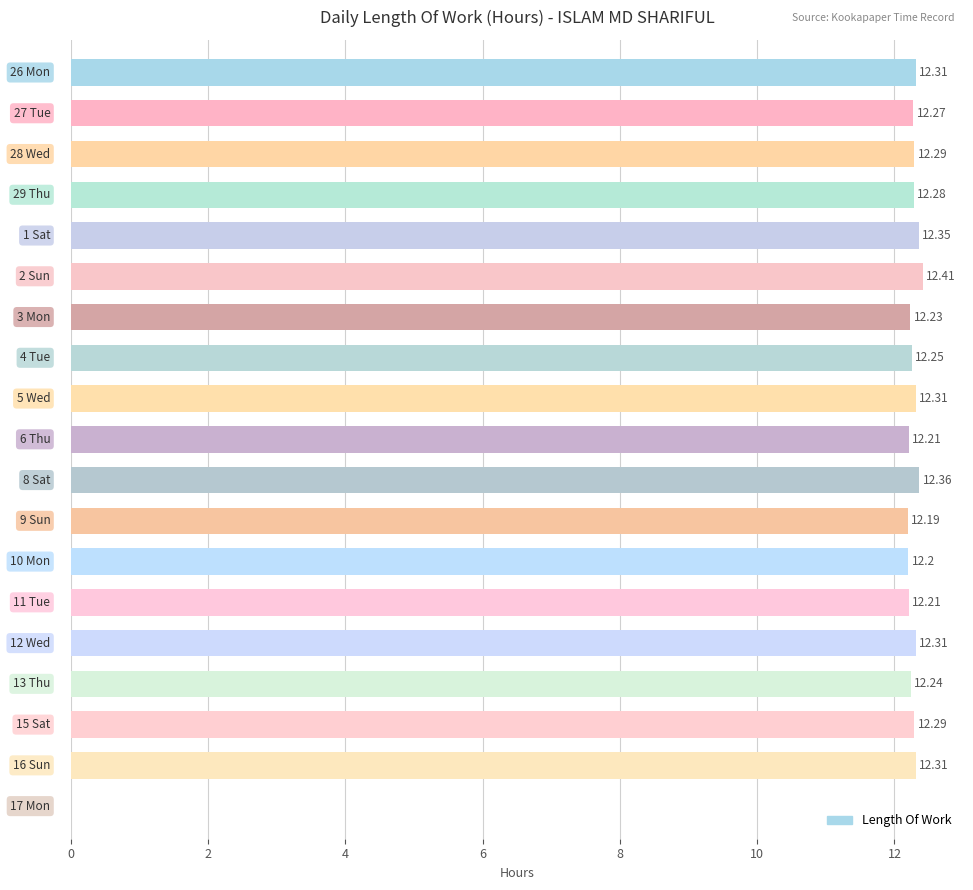

What is the sum of all values?

221.0